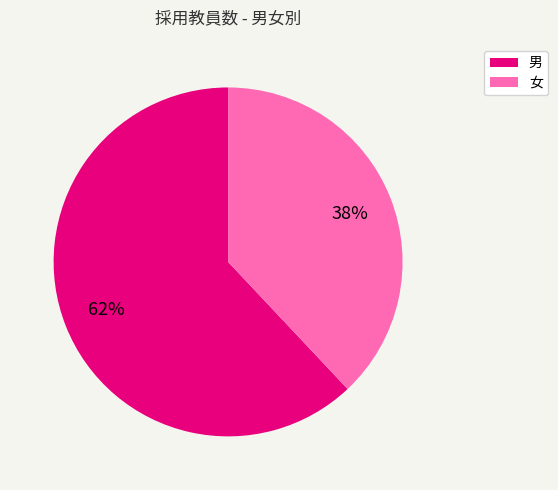

Is it true that 男 is 48% of the pie?

False